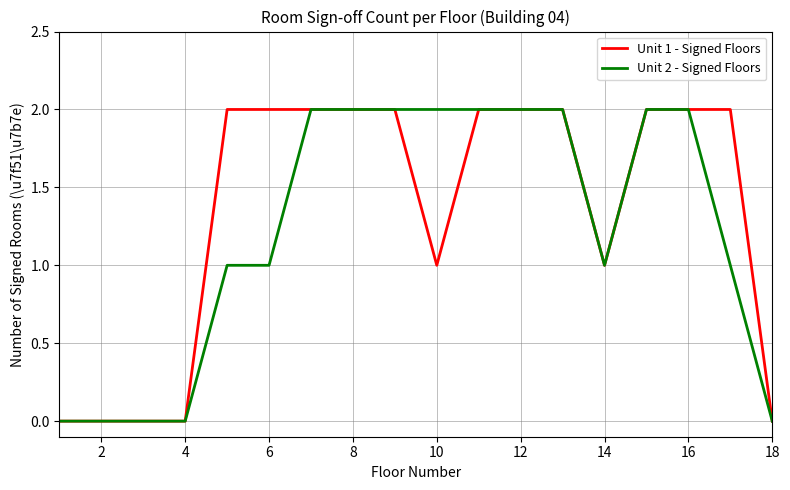

Which series has the largest total across all categories?

Unit 1 - Signed Floors